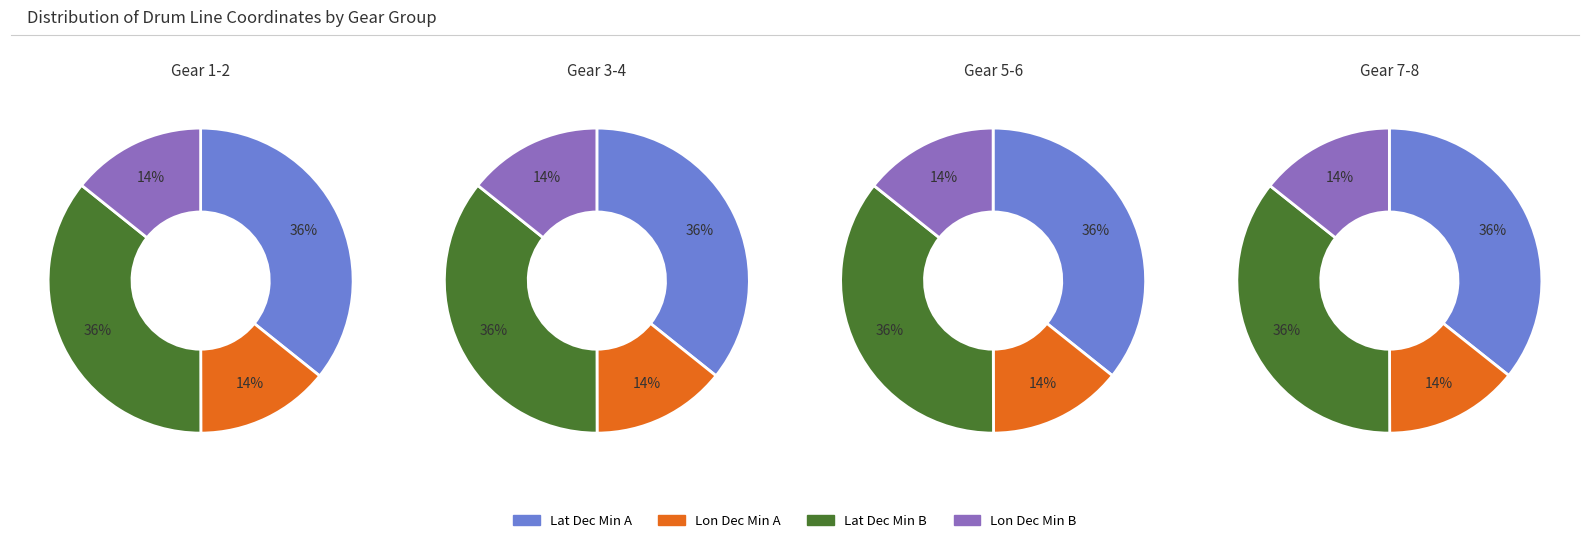

Is there a majority slice in this chart?

No